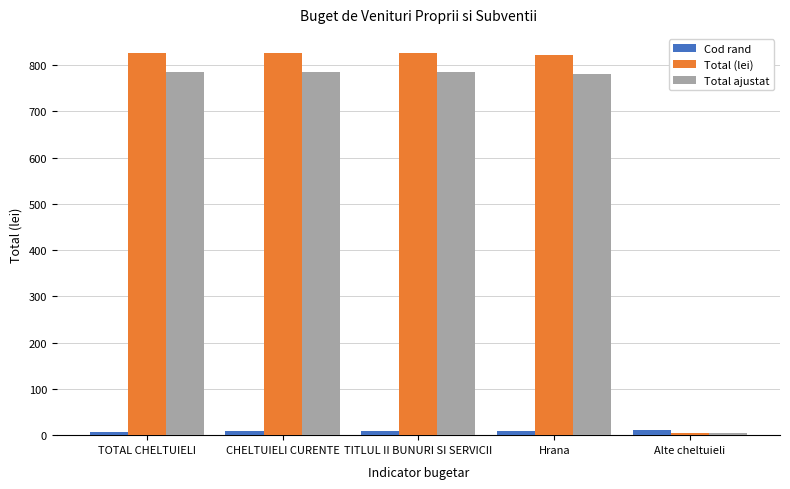

What is the sum of all Total ajustat values?

3138.8